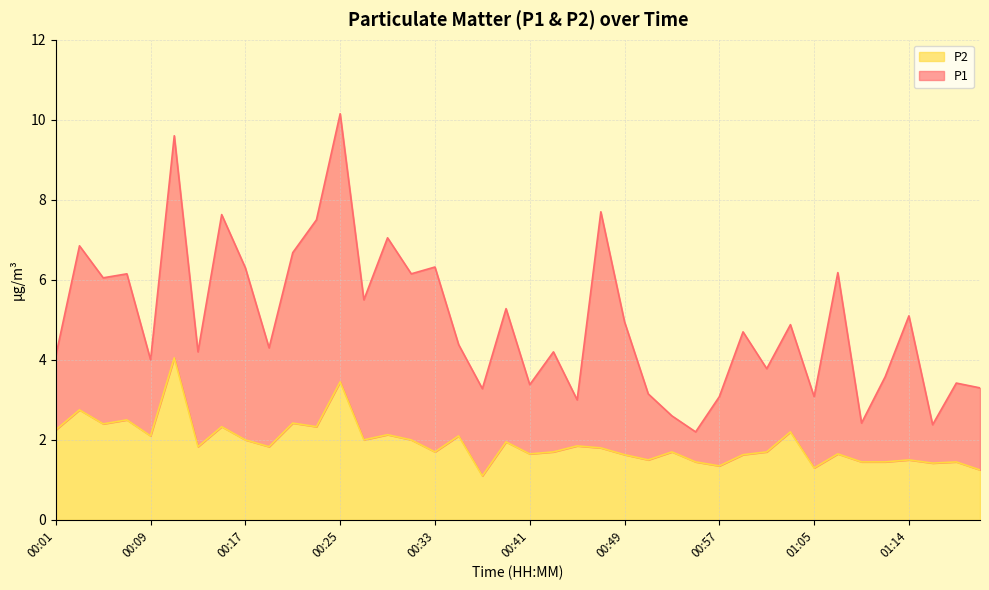

What are all the series names shown in the legend?

P2, P1